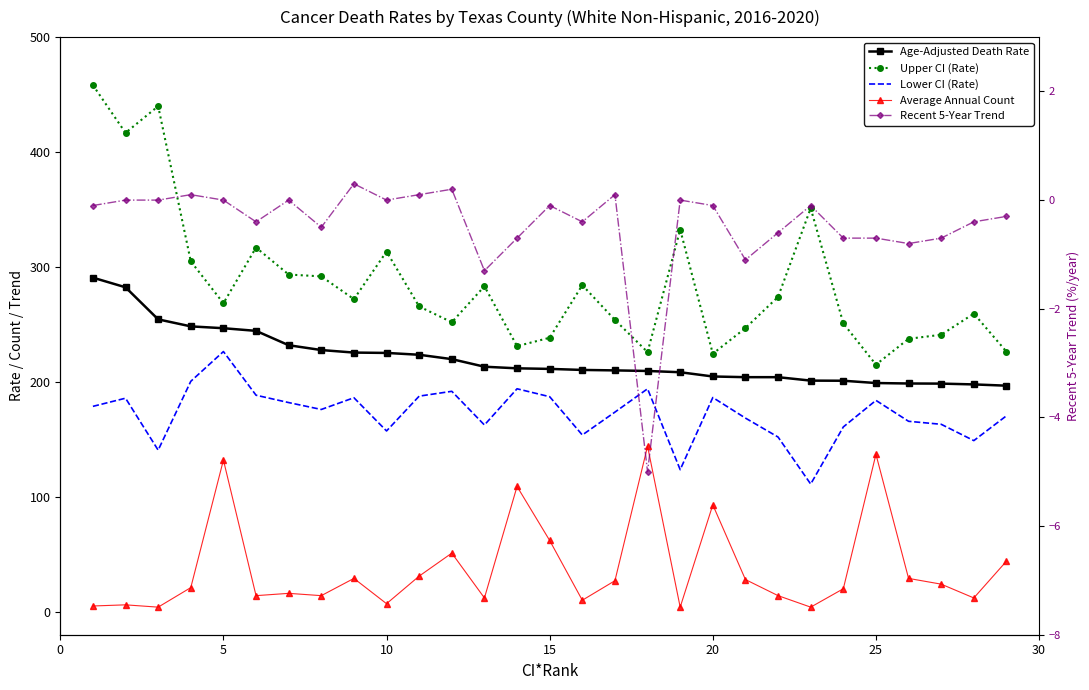

True or false: Lower CI (Rate) and Average Annual Count cross at least once.

False